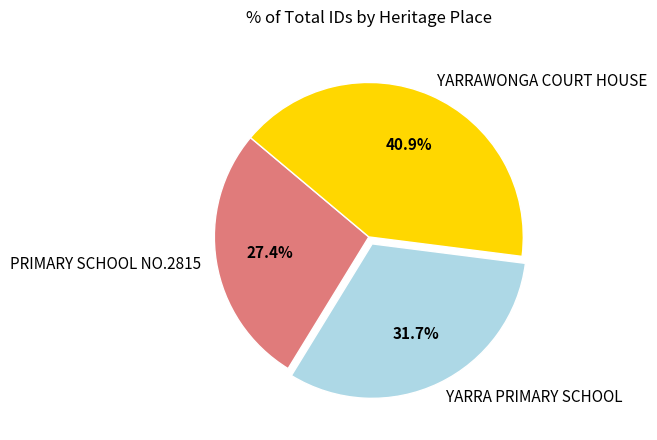

Rank the categories by value from lowest to highest.

PRIMARY SCHOOL NO.2815, YARRA PRIMARY SCHOOL, YARRAWONGA COURT HOUSE